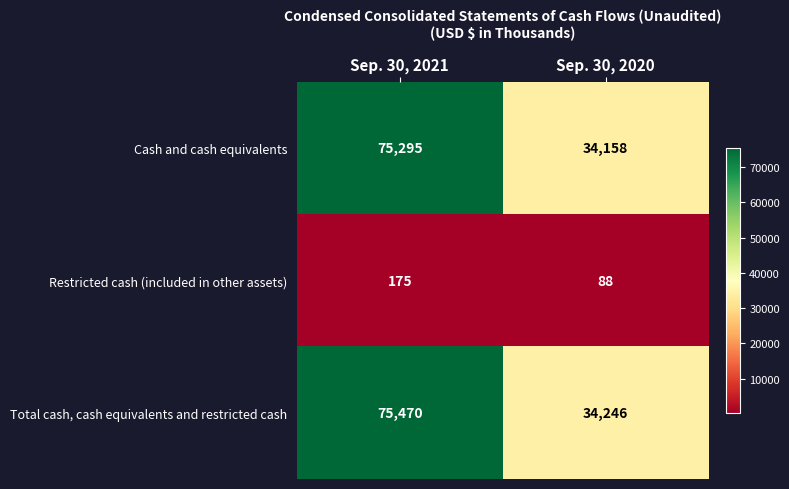

Where is Cash and cash equivalents nearest to the value 54726?

Sep. 30, 2020